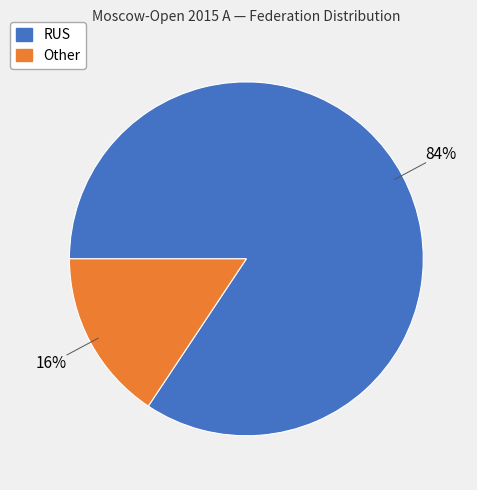

Is there any slice that represents more than half of the pie?

Yes